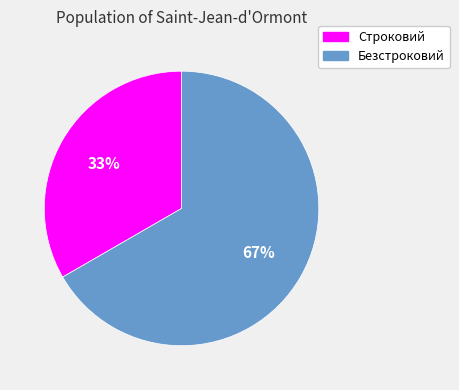

To the nearest percent, what is the combined percentage of Строковий and Безстроковий?

100%